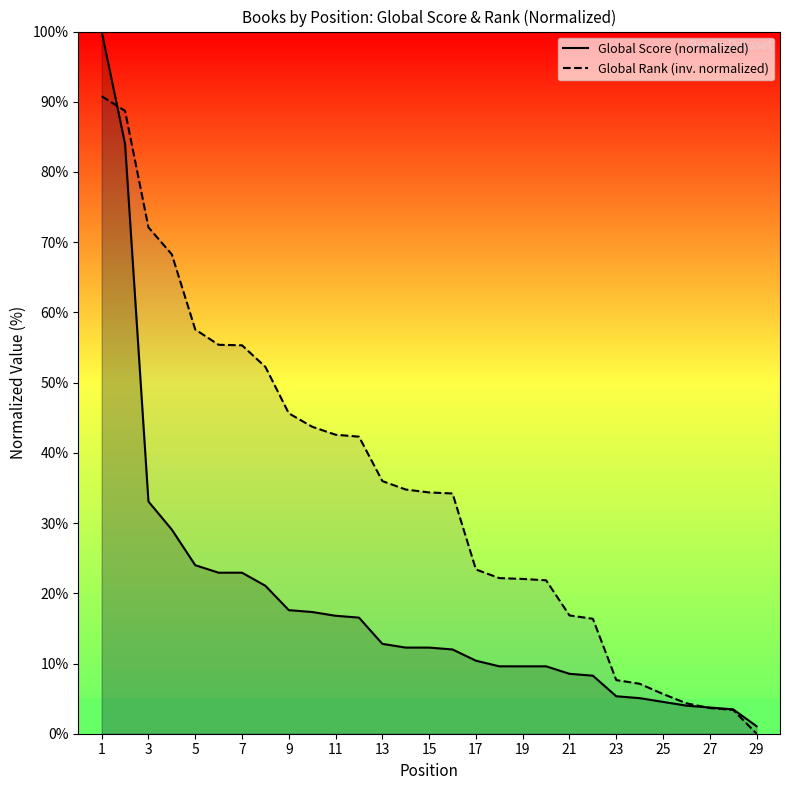

List the series in order of their overall mean, highest first.

Global Rank (inv. normalized), Global Score (normalized)